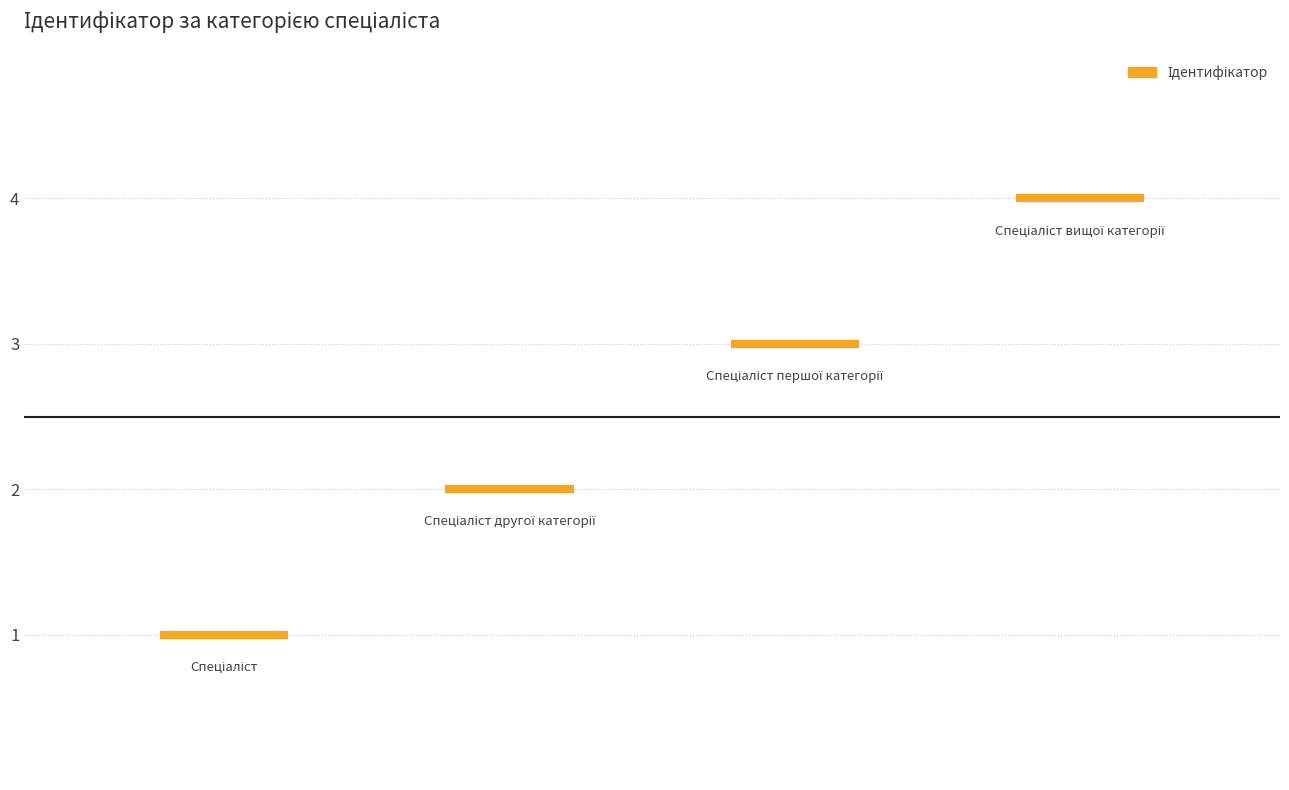

List the labels in order of value, smallest first.

Спеціаліст, Спеціаліст другої категорії, Спеціаліст першої категорії, Спеціаліст вищої категорії